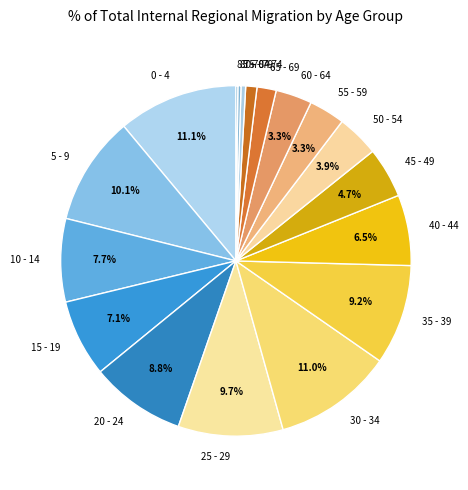

To the nearest percent, what portion does 30 - 34 represent?

11%